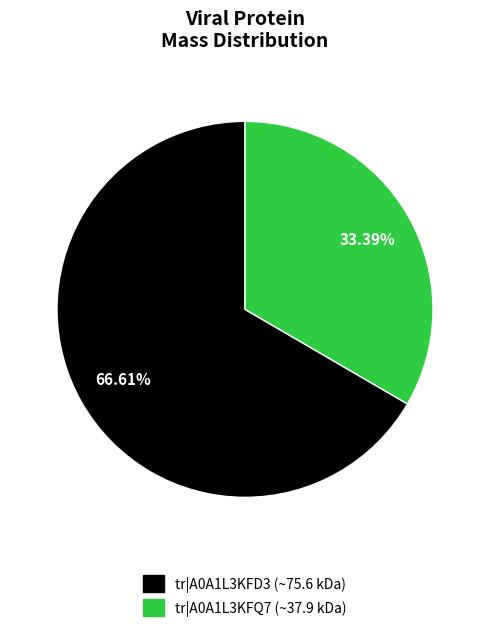

Does any single category account for the majority?

Yes